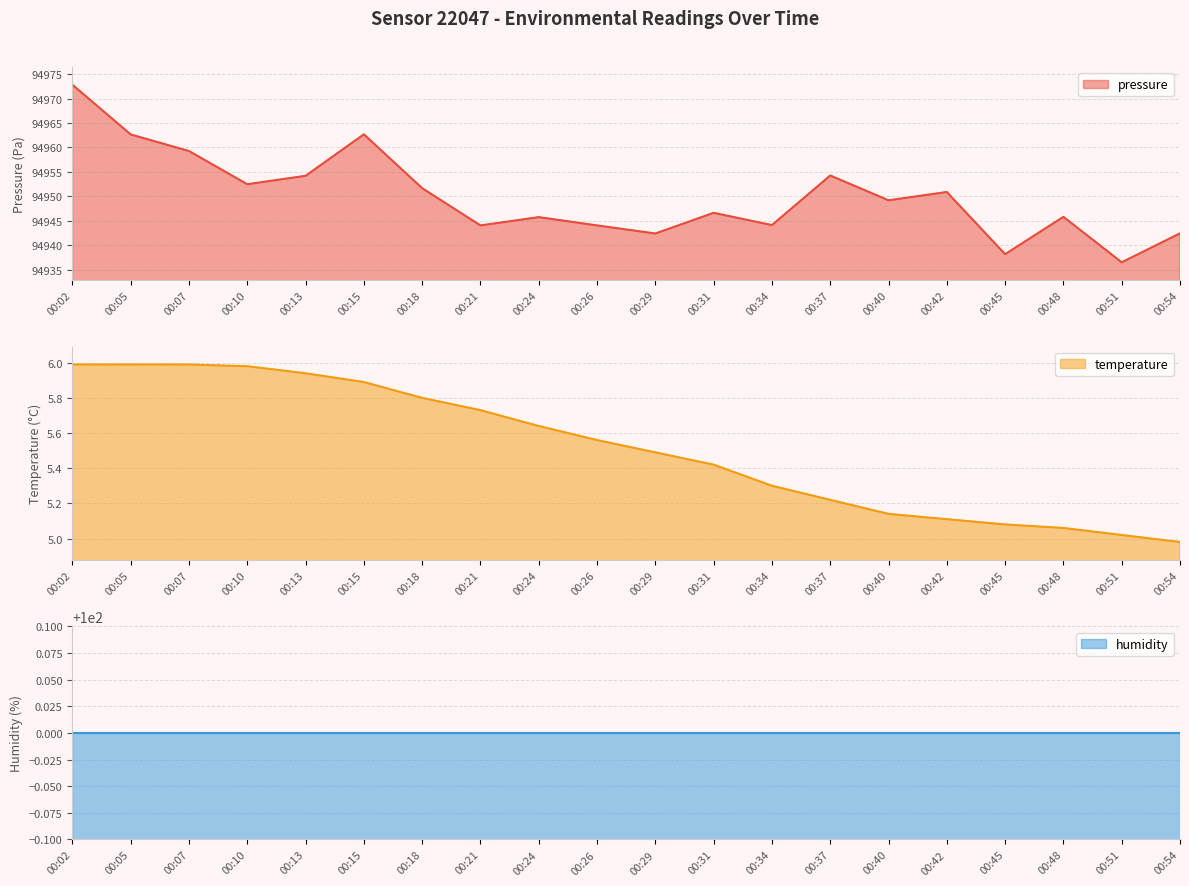

Which category has the lowest value in the pressure series?

00:51